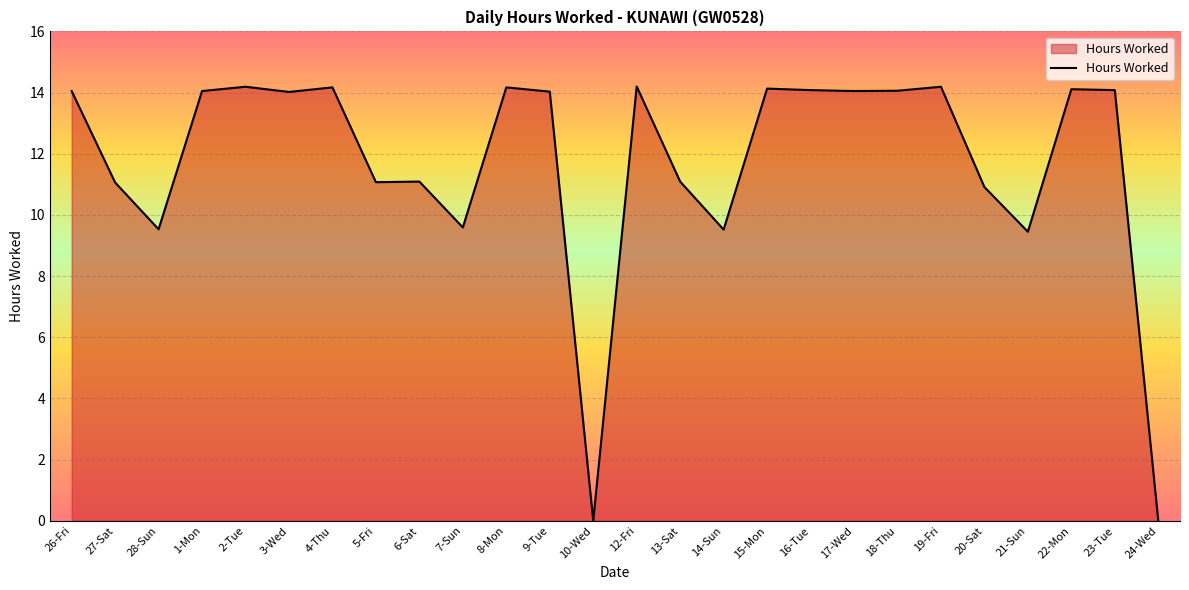

What is the greatest value displayed?

14.2